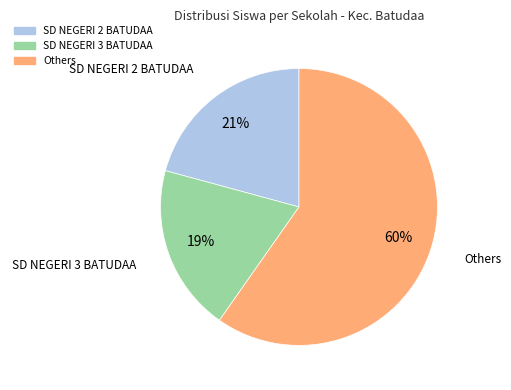

Does any single category account for the majority?

Yes